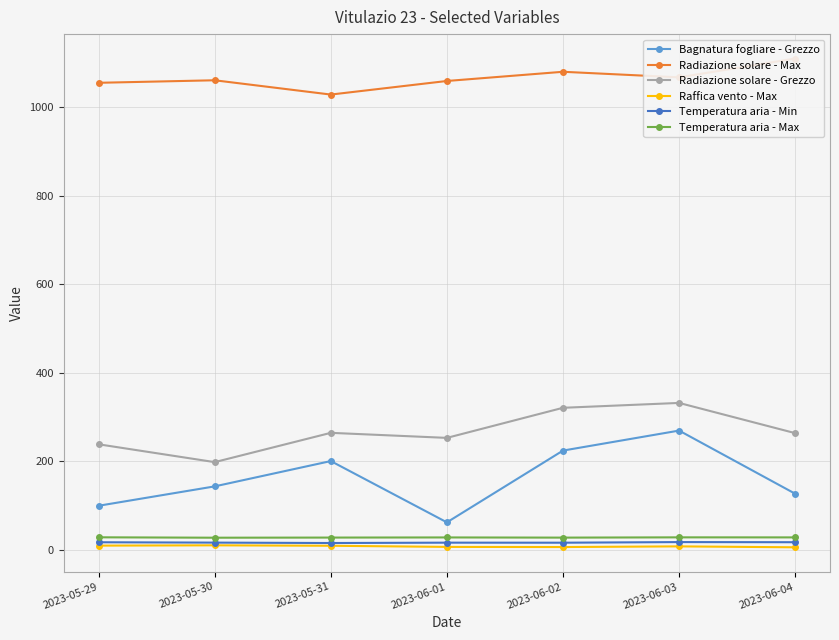

What is the label of the 6th point from the left?

2023-06-03